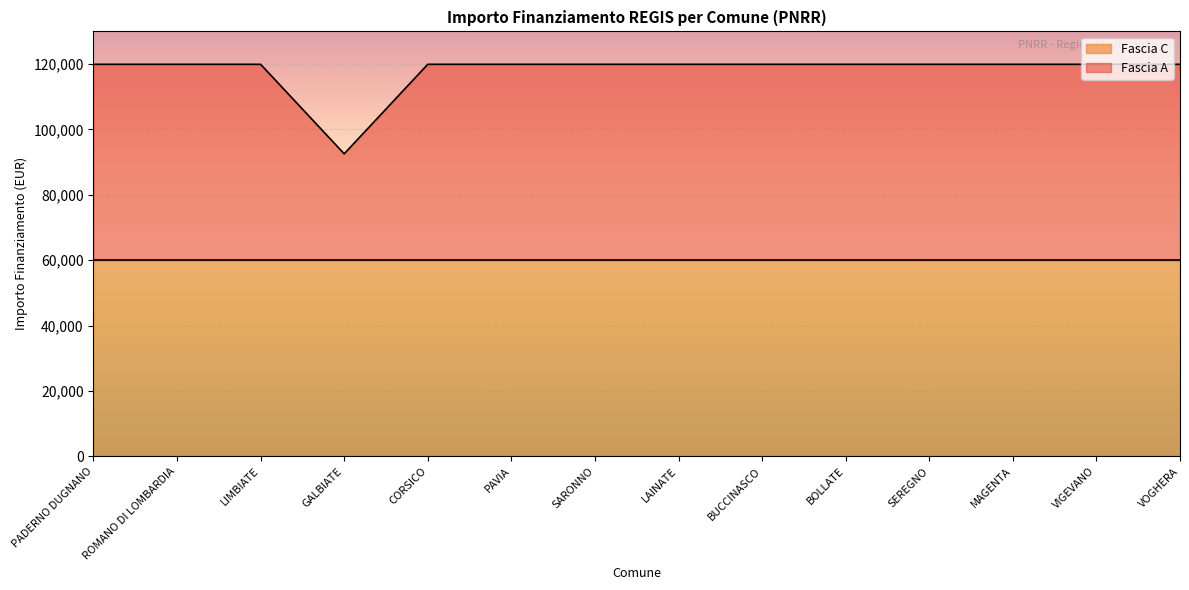

Rank the categories by value from highest to lowest.

PADERNO DUGNANO, ROMANO DI LOMBARDIA, LIMBIATE, CORSICO, PAVIA, SARONNO, LAINATE, BUCCINASCO, BOLLATE, SEREGNO, MAGENTA, VIGEVANO, VOGHERA, GALBIATE